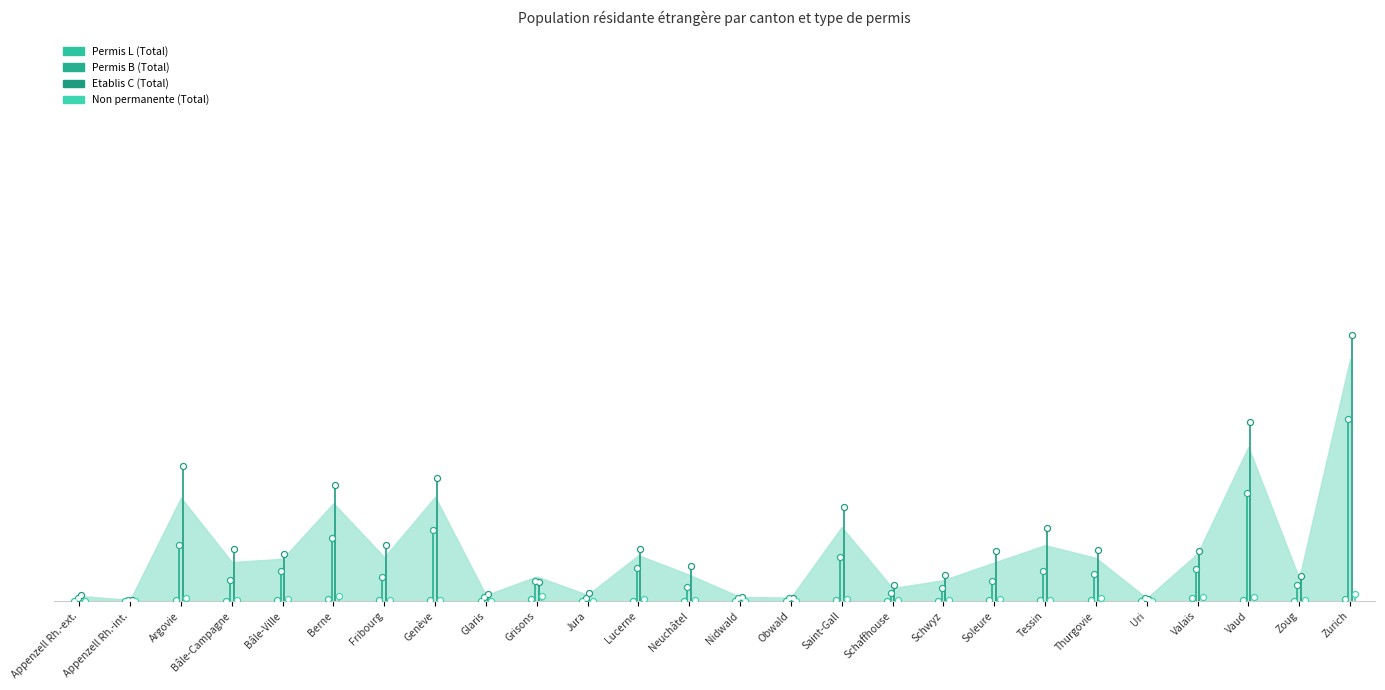

Which series has the largest Y range (max minus min)?

Etablis C (Total)